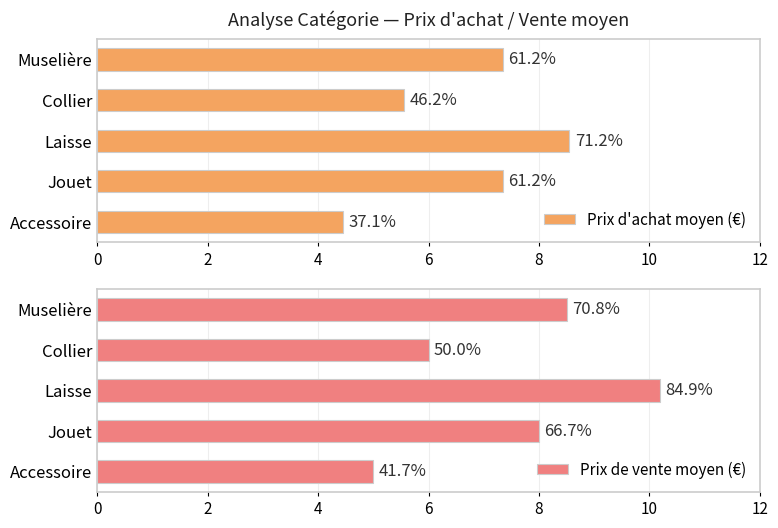

What is the total value across all series at Accessoire?

9.4